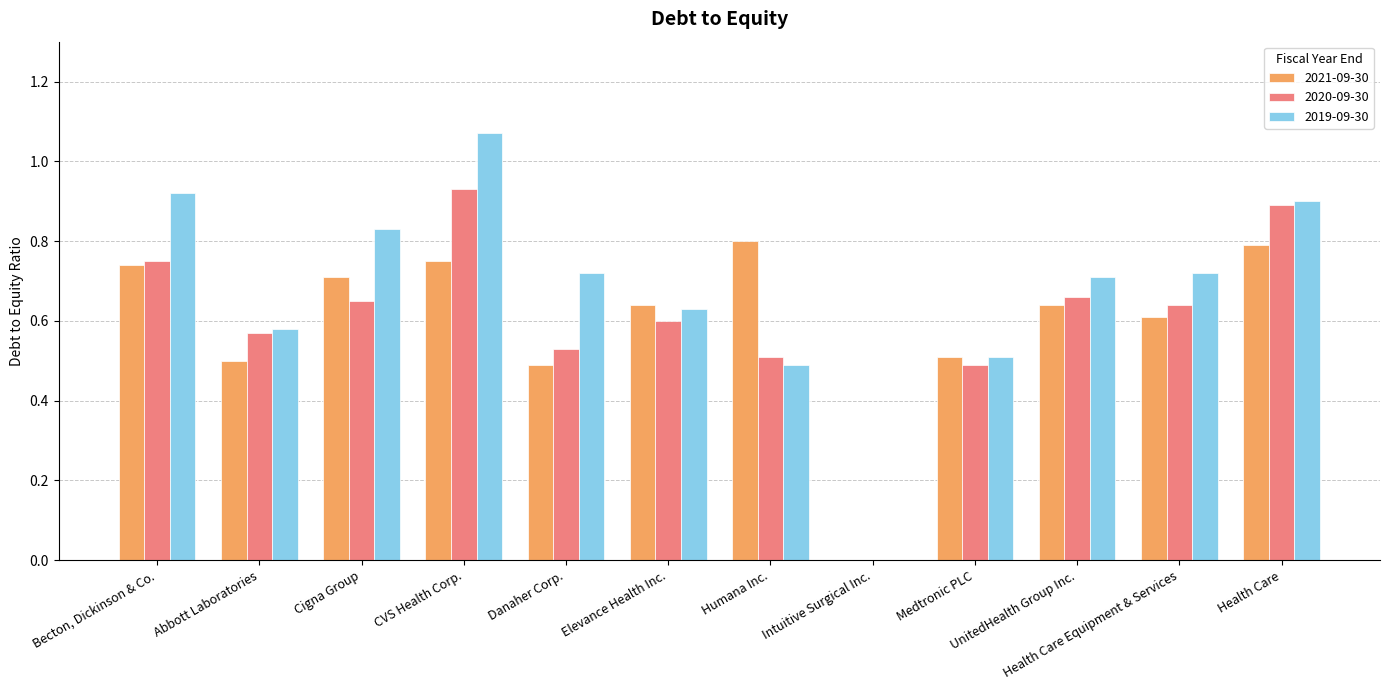

At which label is 2020-09-30 closest to 0?

Intuitive Surgical Inc.